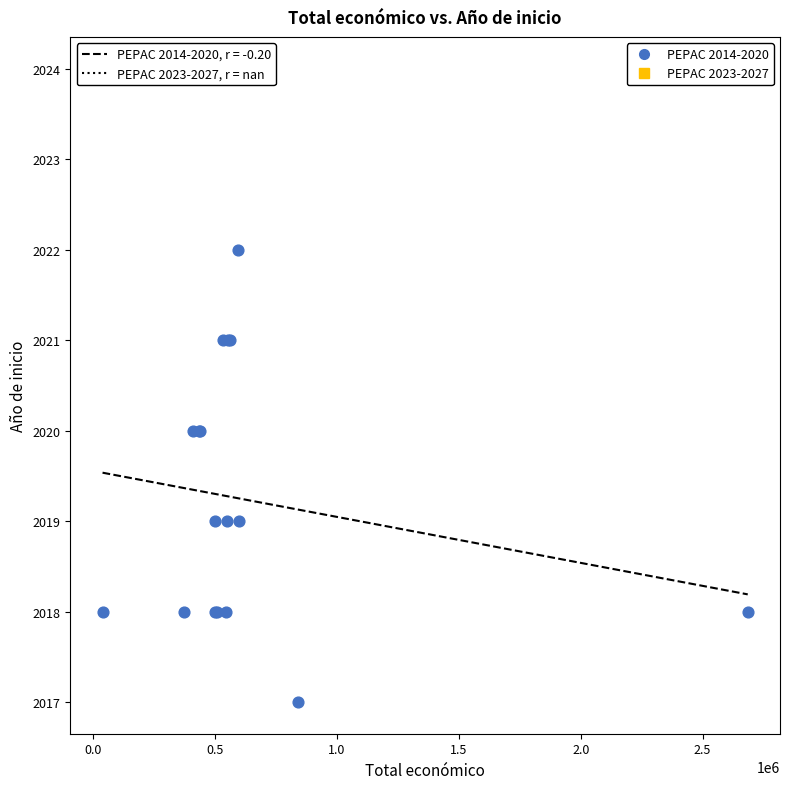

Which series reaches the maximum Y coordinate?

PEPAC 2023-2027